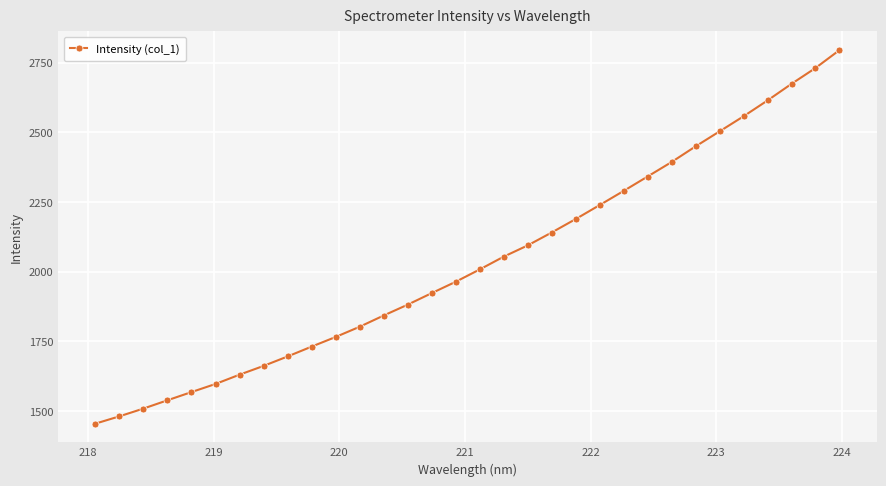

What is the average value?

2034.6